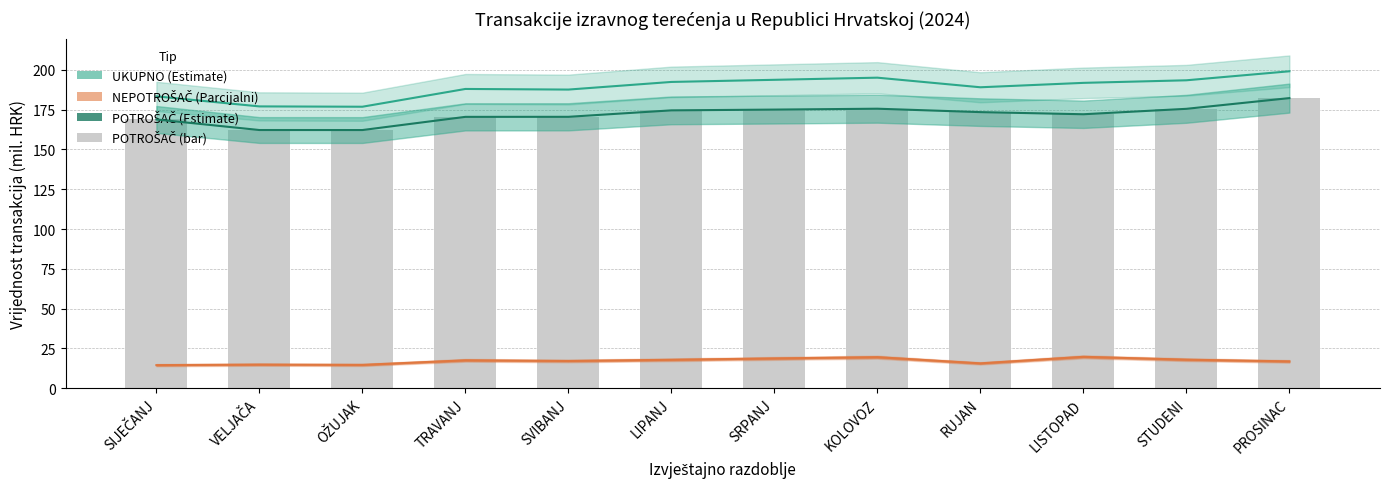

What is the label of the 2nd bar from the left?

VELJAČA